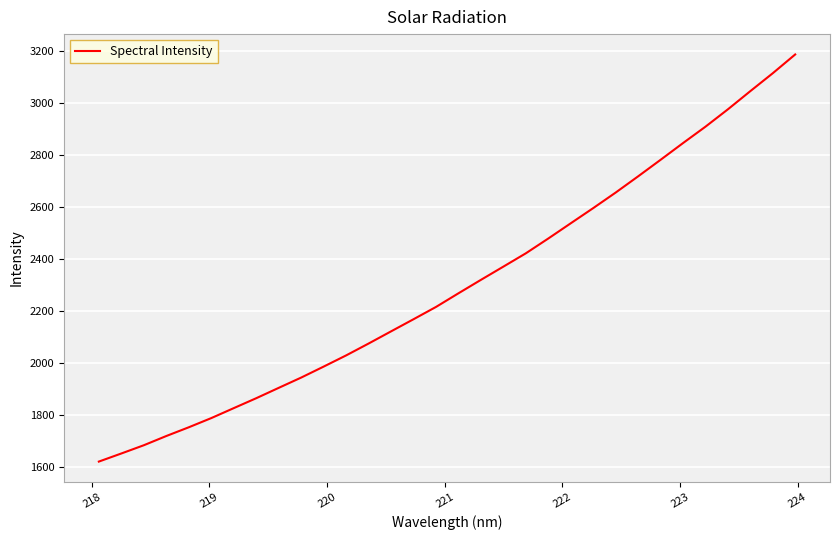

Reading left to right, extract all data points from this chart.

1622.5	1653.6	1685.3	1720.7	1754.3	1789.6	1827.9	1866.0	1905.8	1945.3	1987.5	2030.4	2076.0	2122.8	2169.4	2216.6	2269.1	2320.7	2371.5	2422.7	2479.5	2538.0	2596.3	2656.0	2718.2	2781.7	2846.0	2909.0	2975.8	3045.6	3114.4	3186.5